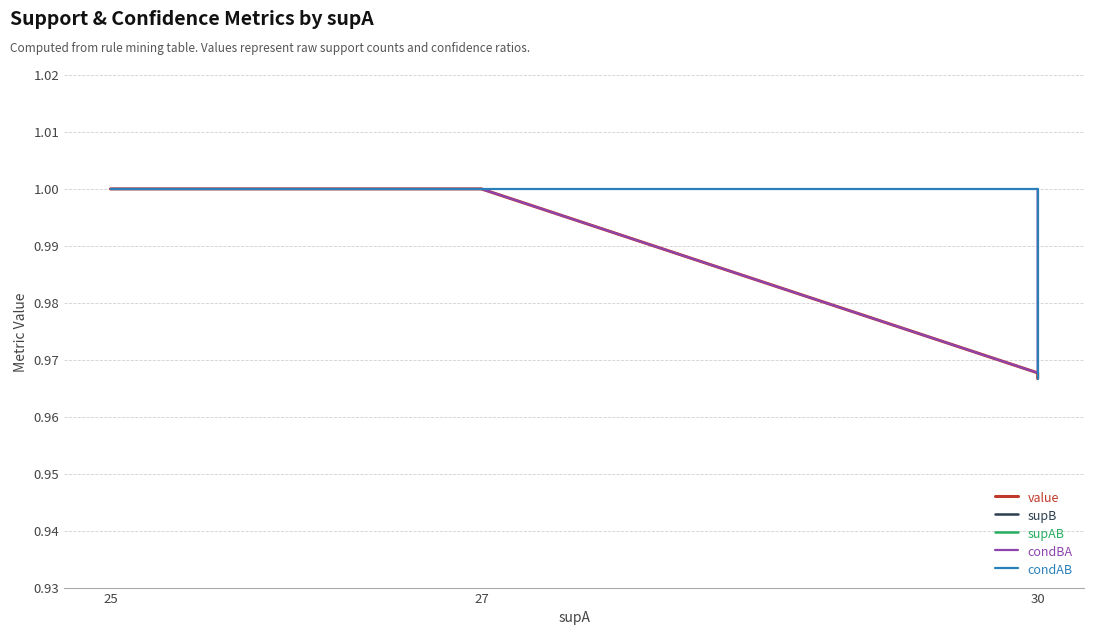

Which series has the largest range (max minus min)?

supB